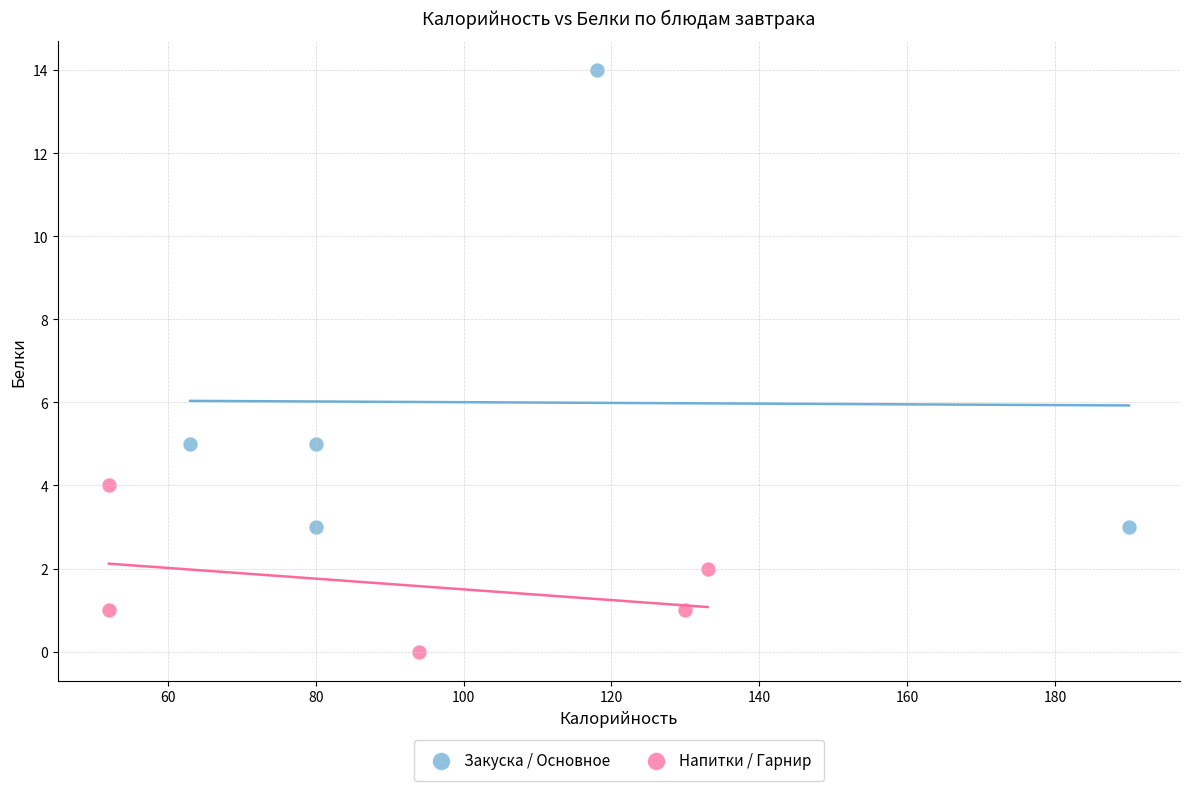

Which series contains the lowest Y value?

Напитки / Гарнир